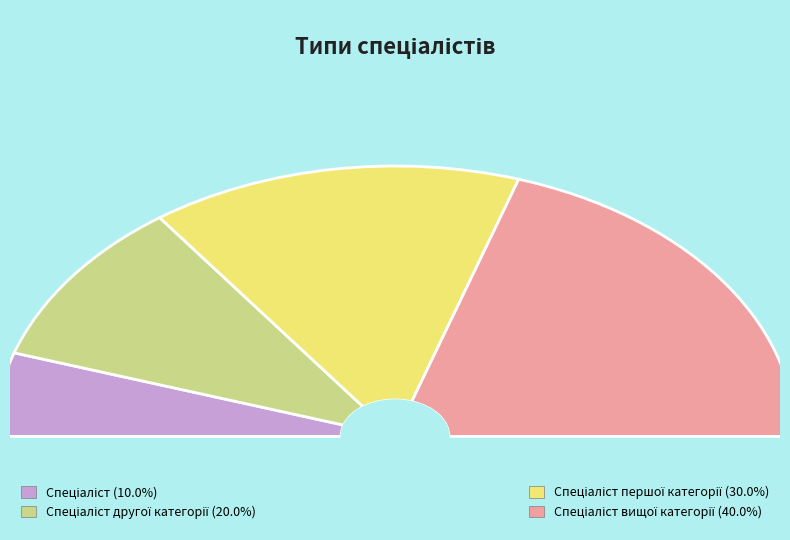

Count the number of slices in the pie.

4